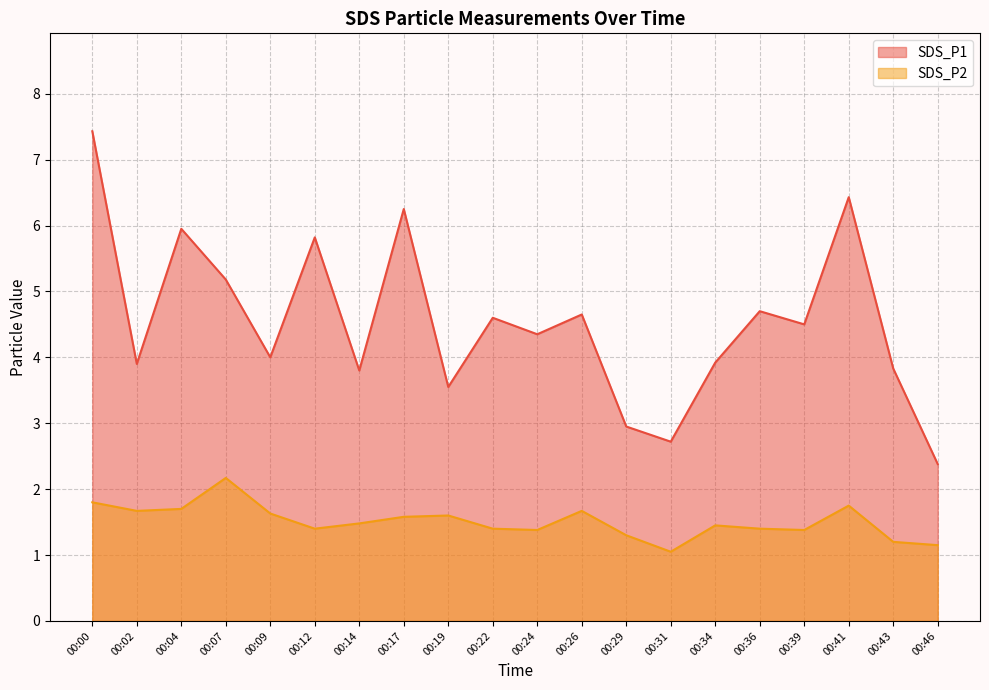

The SDS_P1 series shows 4.5 at 00:39. True or false?

True